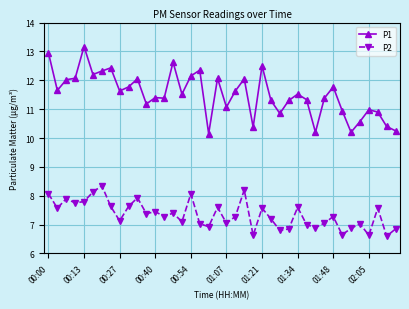

Which series has the largest total across all categories?

P1